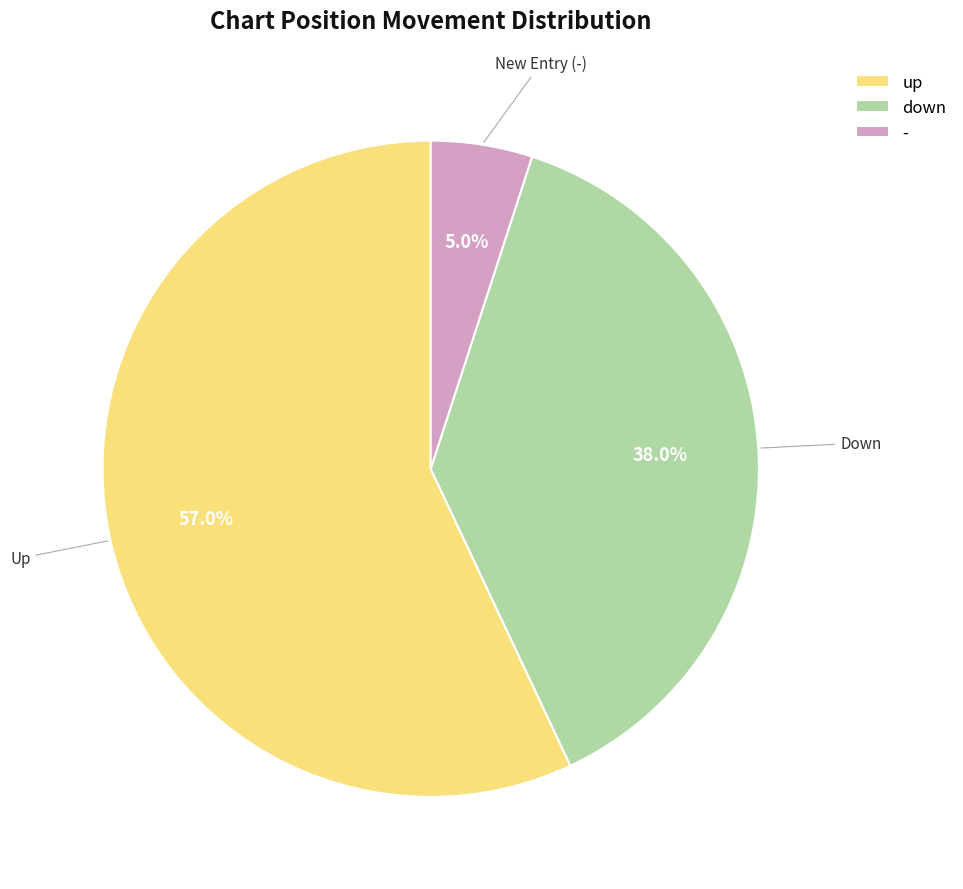

The - slice represents 5% of the pie. True or false?

True